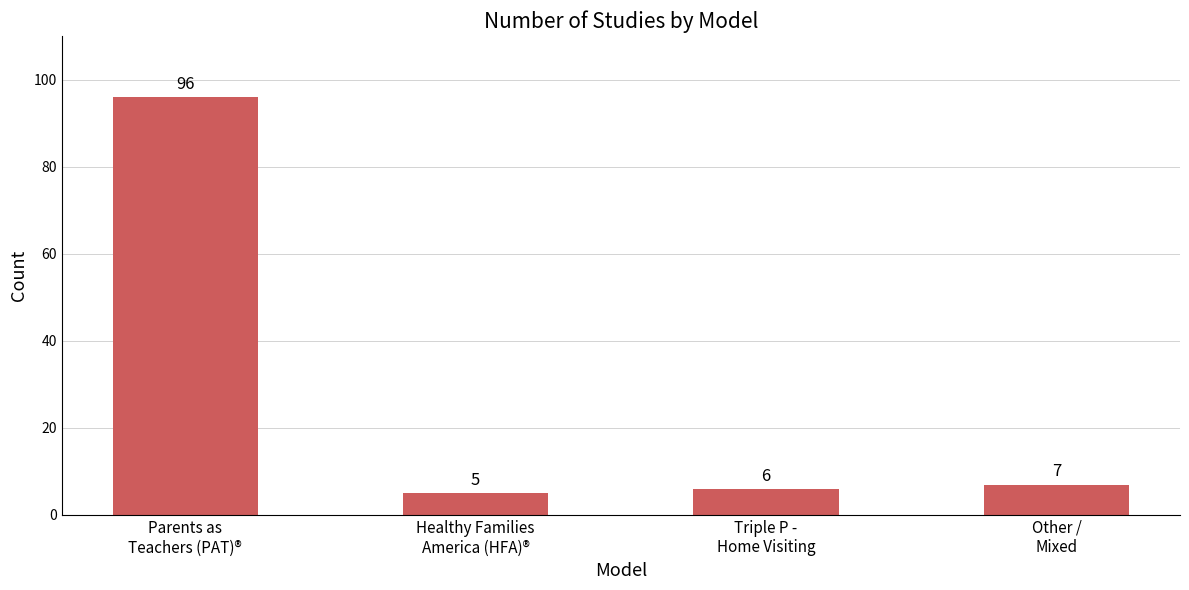

What is the value of the 2nd bar from the left?

5